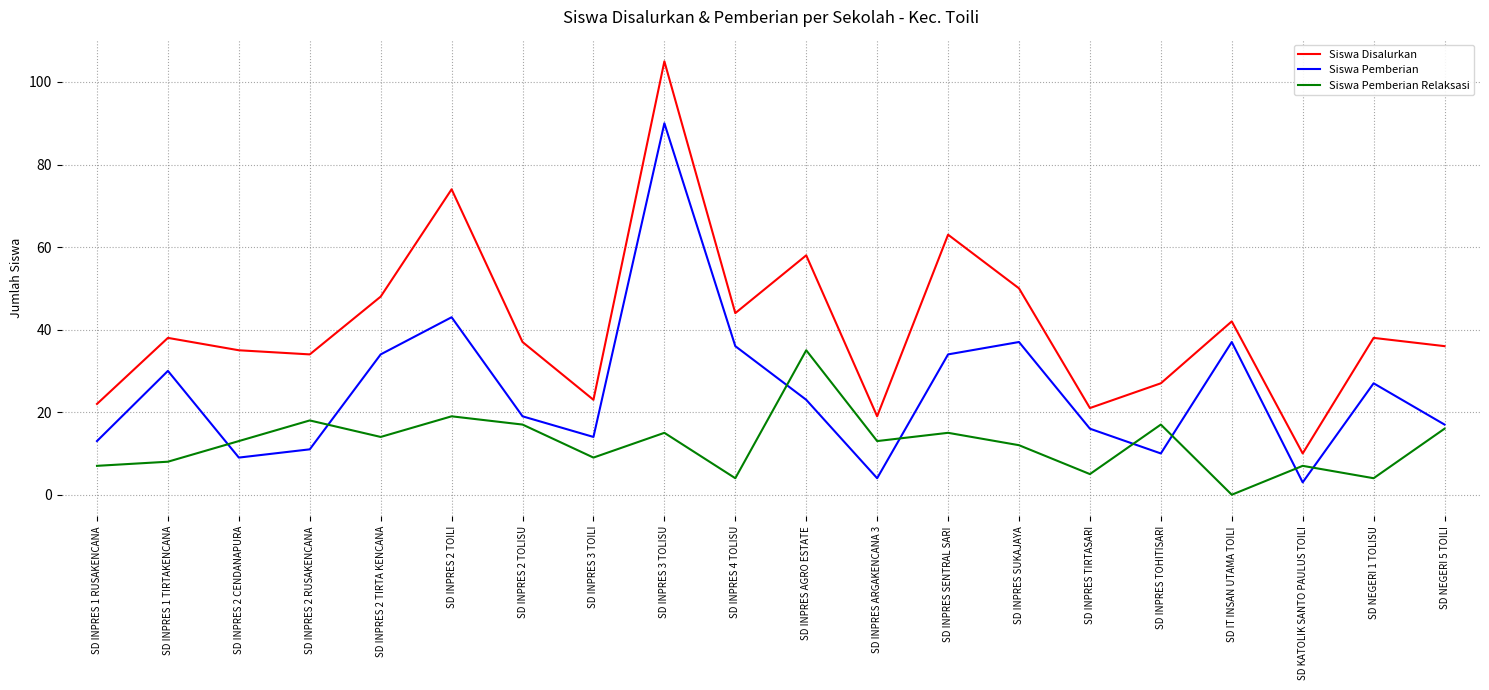

True or false: Siswa Pemberian Relaksasi has a value of 24 at SD IT INSAN UTAMA TOILI.

False